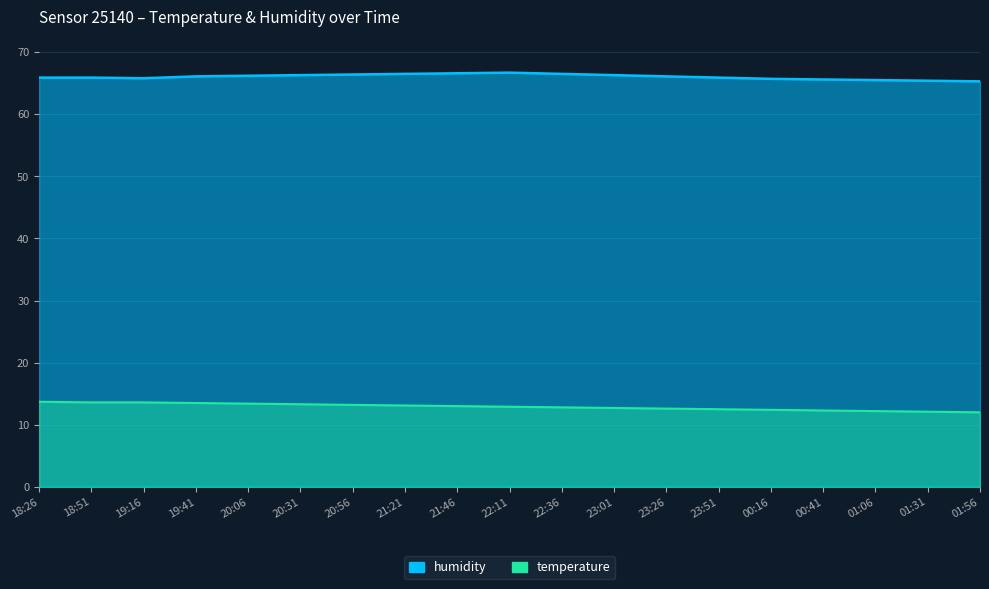

What is the lowest value of the temperature series?

12.0